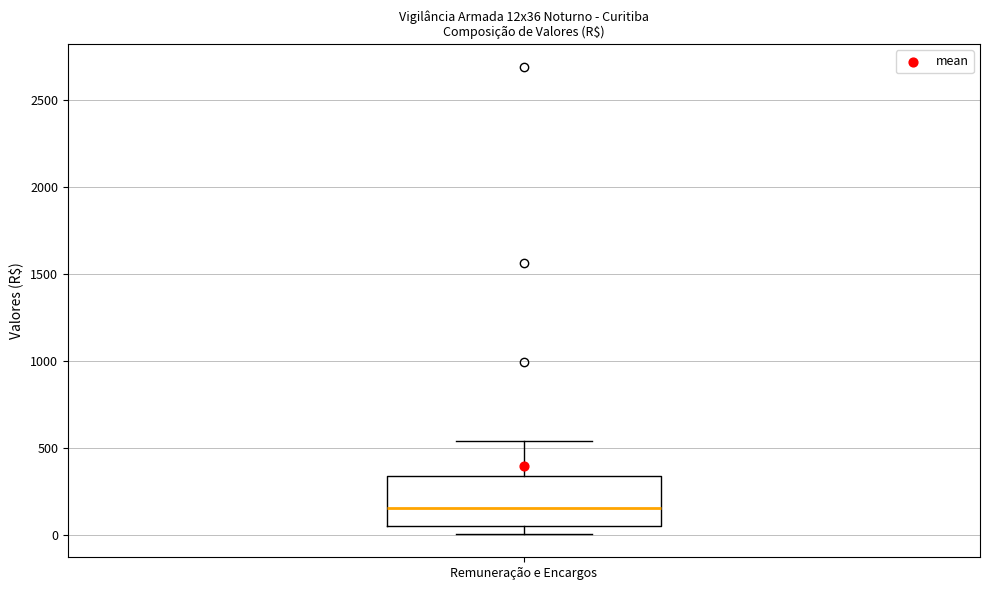

Transcribe this box plot: give where the median line is, the range the box spans, and where the two whiskers end, as read against the y-axis. The values are not printed on the chart, so give them approximately, as read against the axis.

median 150, box 50 to 350, whiskers 0 to 550